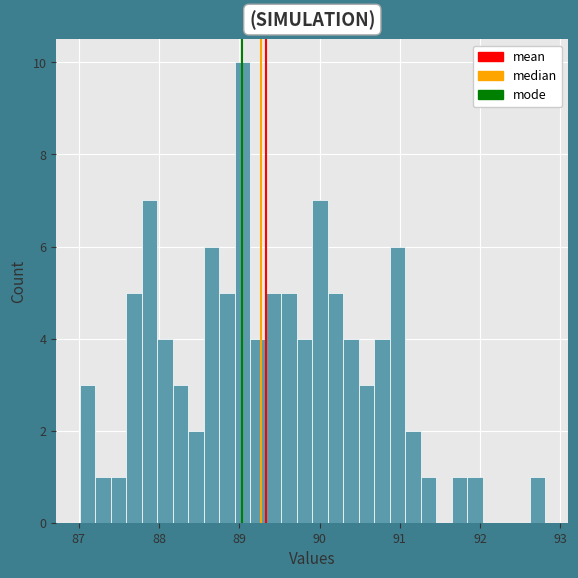

Around what value on the x-axis is the tallest bar? Give the approximate position of its centre, as read against the axis.

89.0